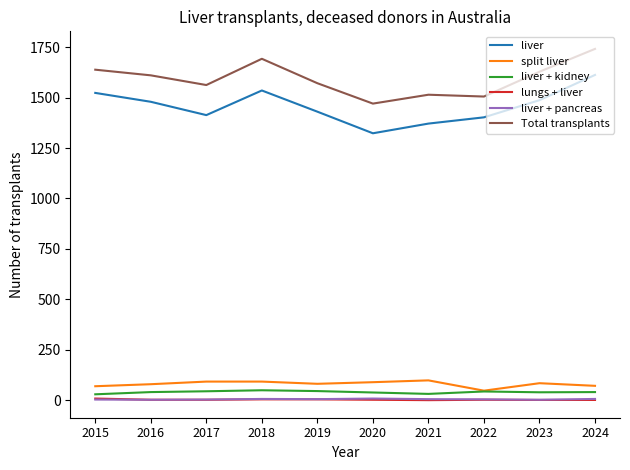

Which series has the largest total across all categories?

Total transplants